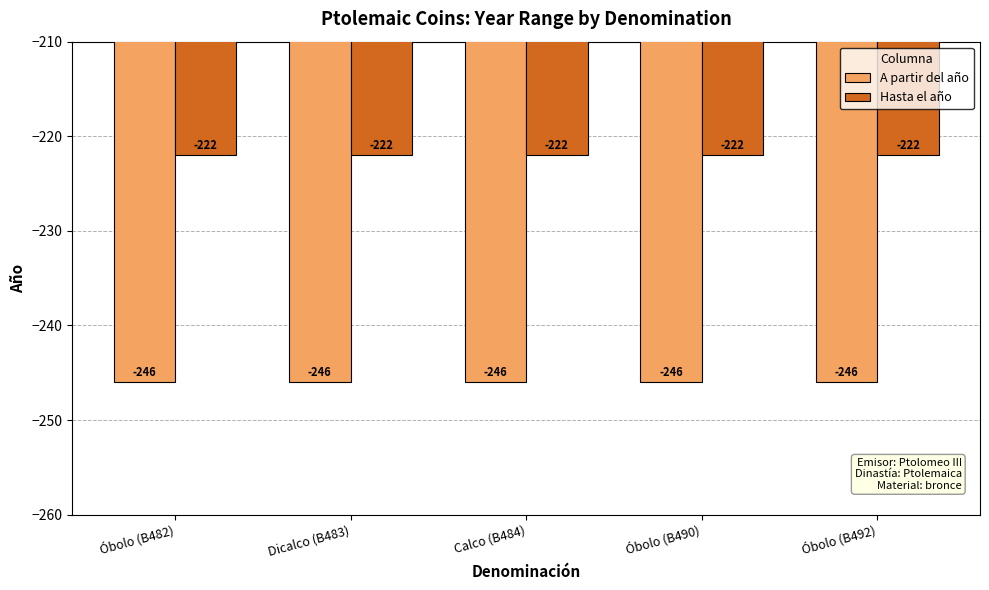

At Dicalco (B483), list the series in order from smallest to largest.

A partir del año, Hasta el año